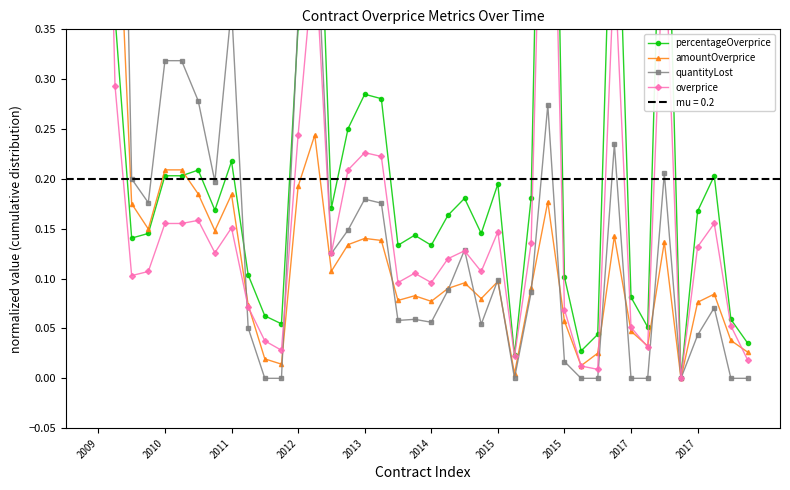

Which series has the largest total across all categories?

percentageOverprice